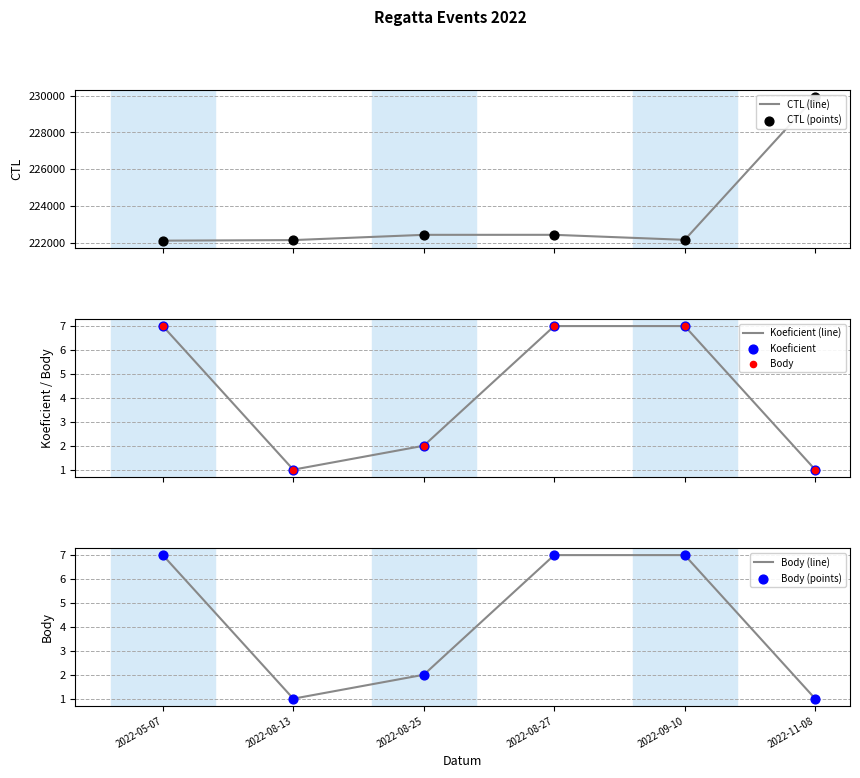

What are all the series names shown in the legend?

CTL, Koeficient, Body